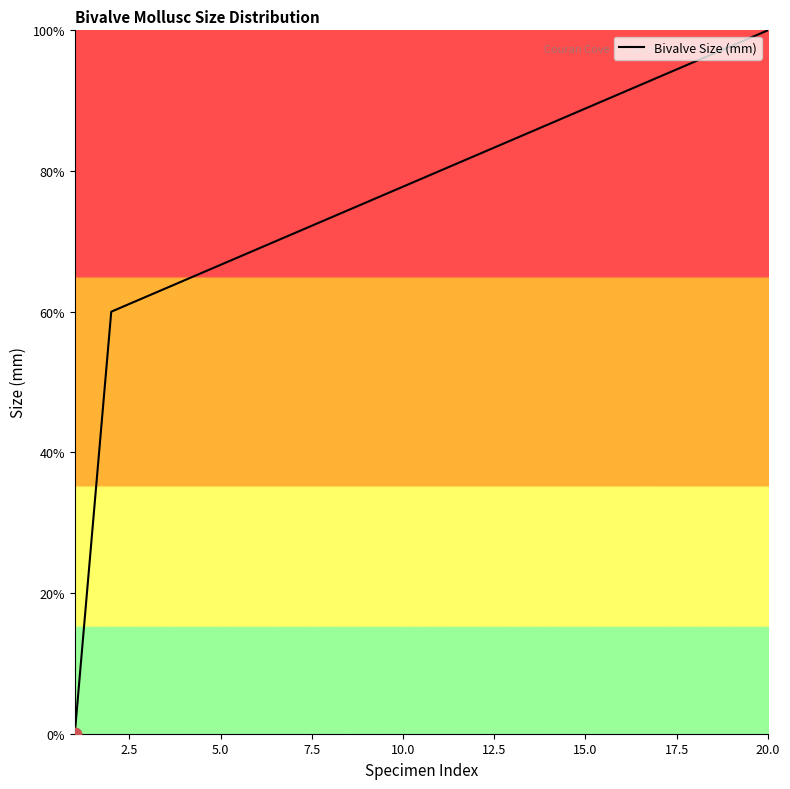

What is the greatest value displayed?

100.0